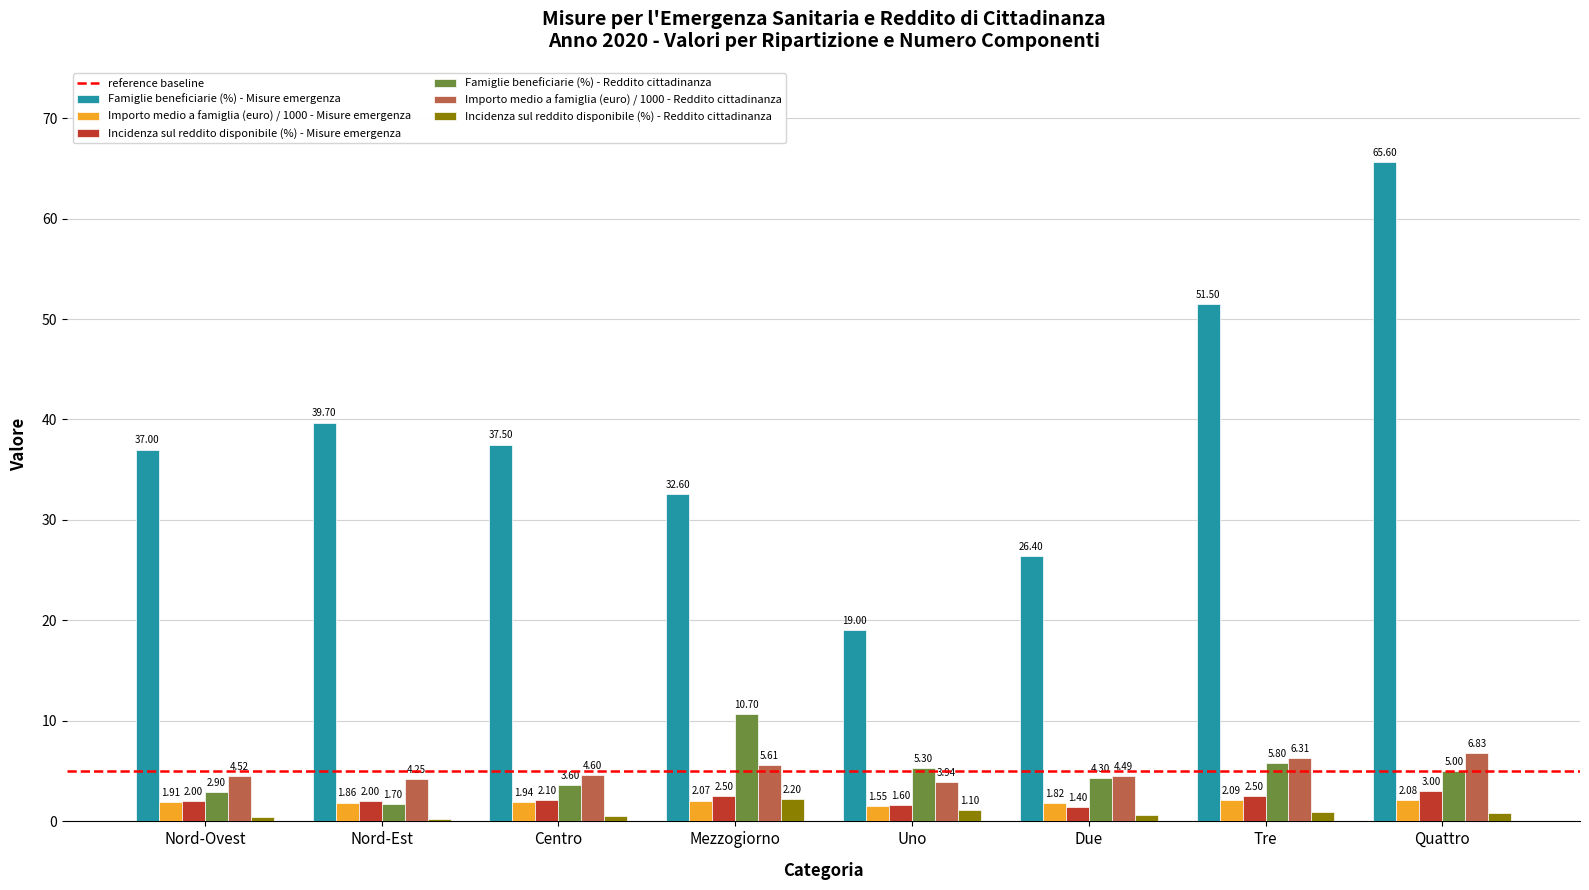

Which category has the highest value in the Famiglie beneficiarie (%) - Reddito cittadinanza series?

Mezzogiorno